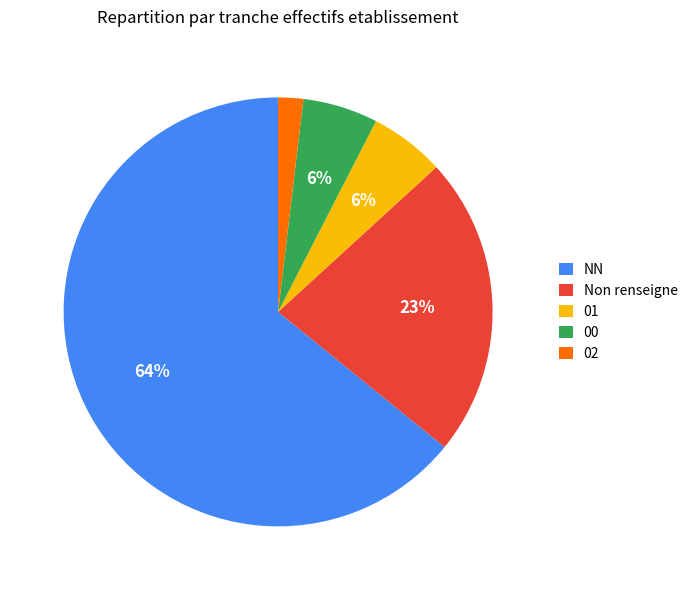

To the nearest percent, what percentage of the pie is Non renseigne?

23%